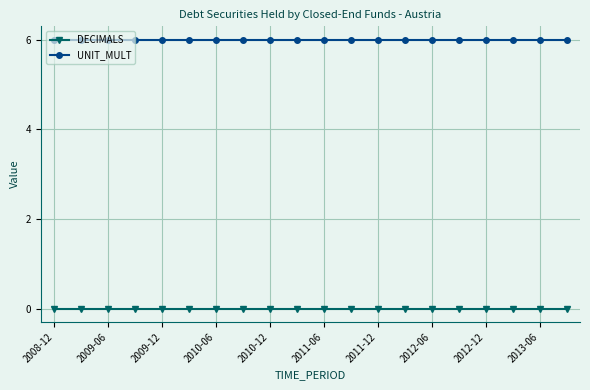

What is the sum of all UNIT_MULT values?

120